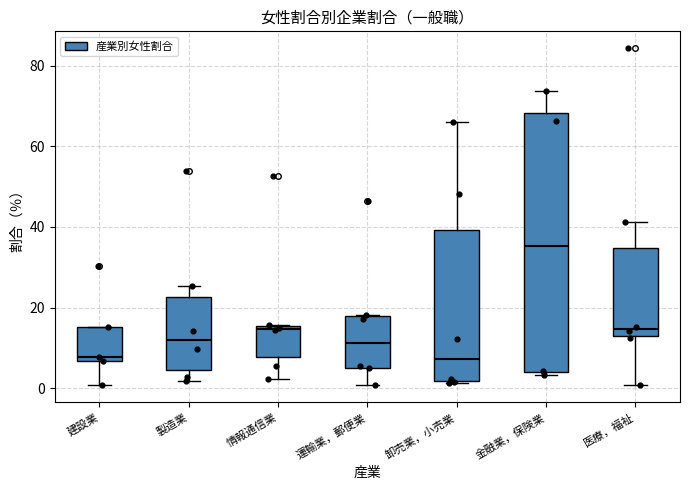

Reading left to right, transcribe this box plot: for each box, give where its median line is, the range the box spans, and where its two whiskers end, as read against the y-axis. The values are not printed on the chart, so give them approximately, as read against the axis.

建設業: median 8, box 6 to 16, whiskers 0 to 16
製造業: median 12, box 4 to 22, whiskers 2 to 26
情報通信業: median 14, box 8 to 16, whiskers 2 to 16
運輸業，郵便業: median 12, box 6 to 18, whiskers 0 to 18
卸売業，小売業: median 8, box 2 to 40, whiskers 2 to 66
金融業，保険業: median 36, box 4 to 68, whiskers 4 (just below the box's lower edge) to 74
医療，福祉: median 14, box 12 to 34, whiskers 0 to 42